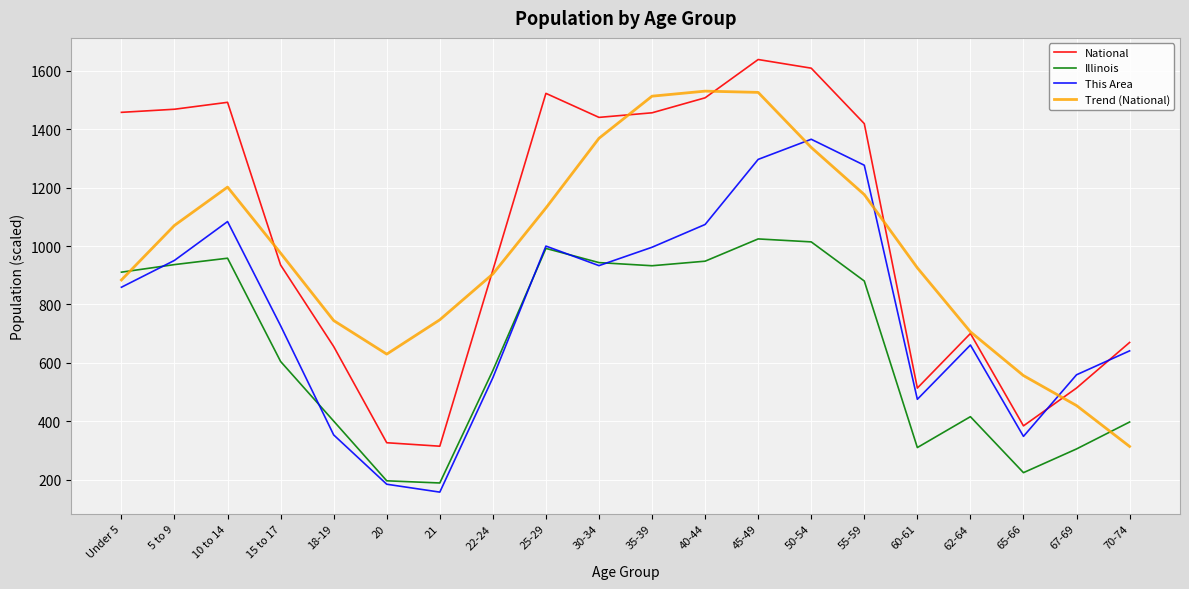

What is the total value across all series at 10 to 14?

4737.1